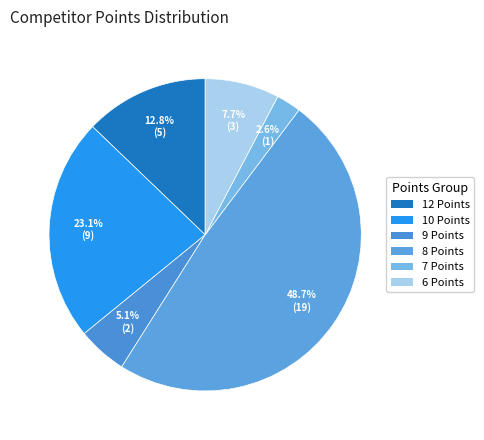

Count the number of slices in the pie.

6